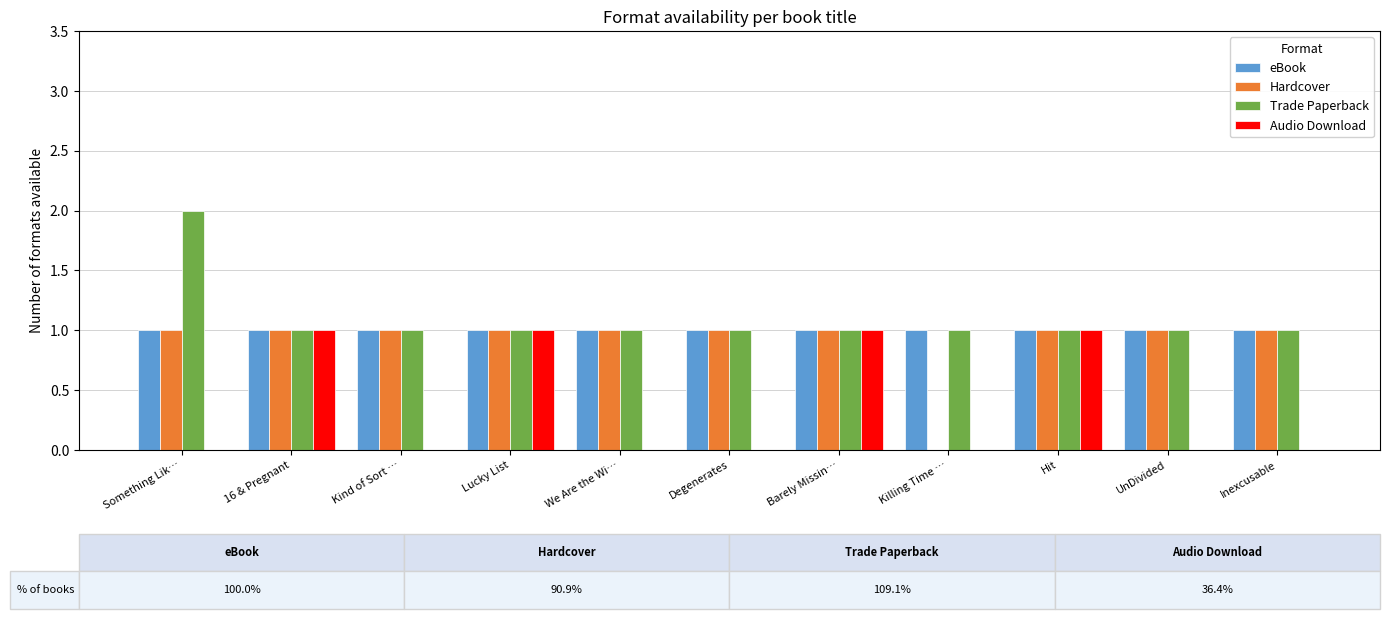

The eBook series shows 2 at Something Lik…. True or false?

False